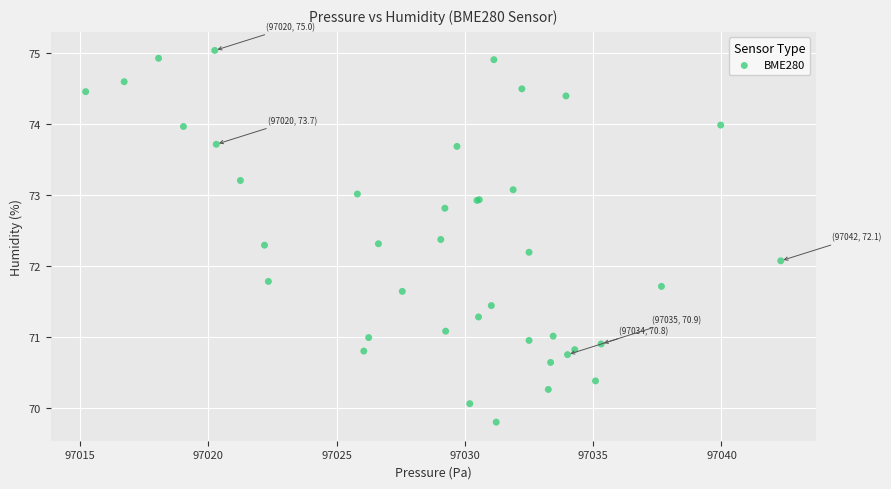

What Y value in the scatter plot is closest to 72?

72.1